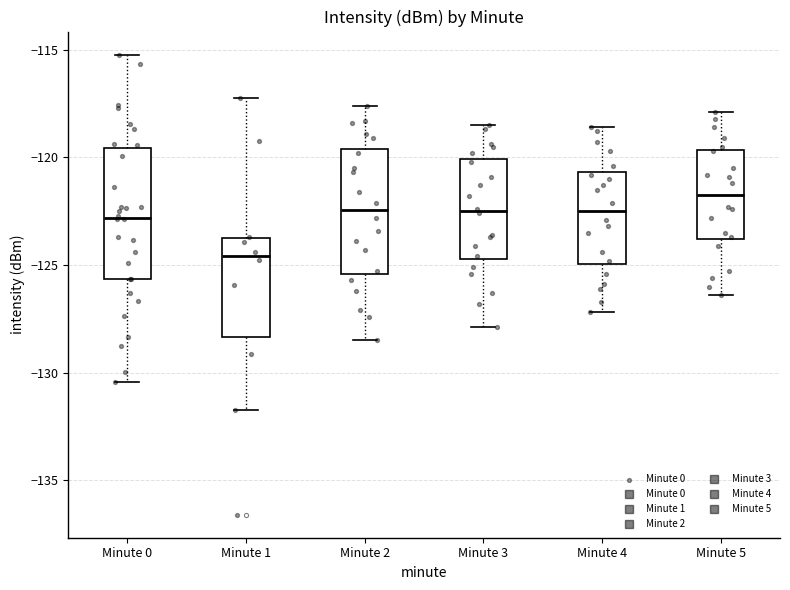

Reading left to right, read every box against the y-axis: the position of its median line, the range the box covers, and the ends of its whiskers. The values are not printed on the chart, so give them approximately, as read against the axis.

Minute 0: median -123.0, box -125.5 to -119.5, whiskers -130.5 to -115.0
Minute 1: median -124.5, box -128.5 to -124.0, whiskers -131.5 to -117.0
Minute 2: median -122.5, box -125.5 to -119.5, whiskers -128.5 to -117.5
Minute 3: median -122.5, box -124.5 to -120.0, whiskers -128.0 to -118.5
Minute 4: median -122.5, box -125.0 to -120.5, whiskers -127.0 to -118.5
Minute 5: median -121.5, box -124.0 to -119.5, whiskers -126.5 to -118.0